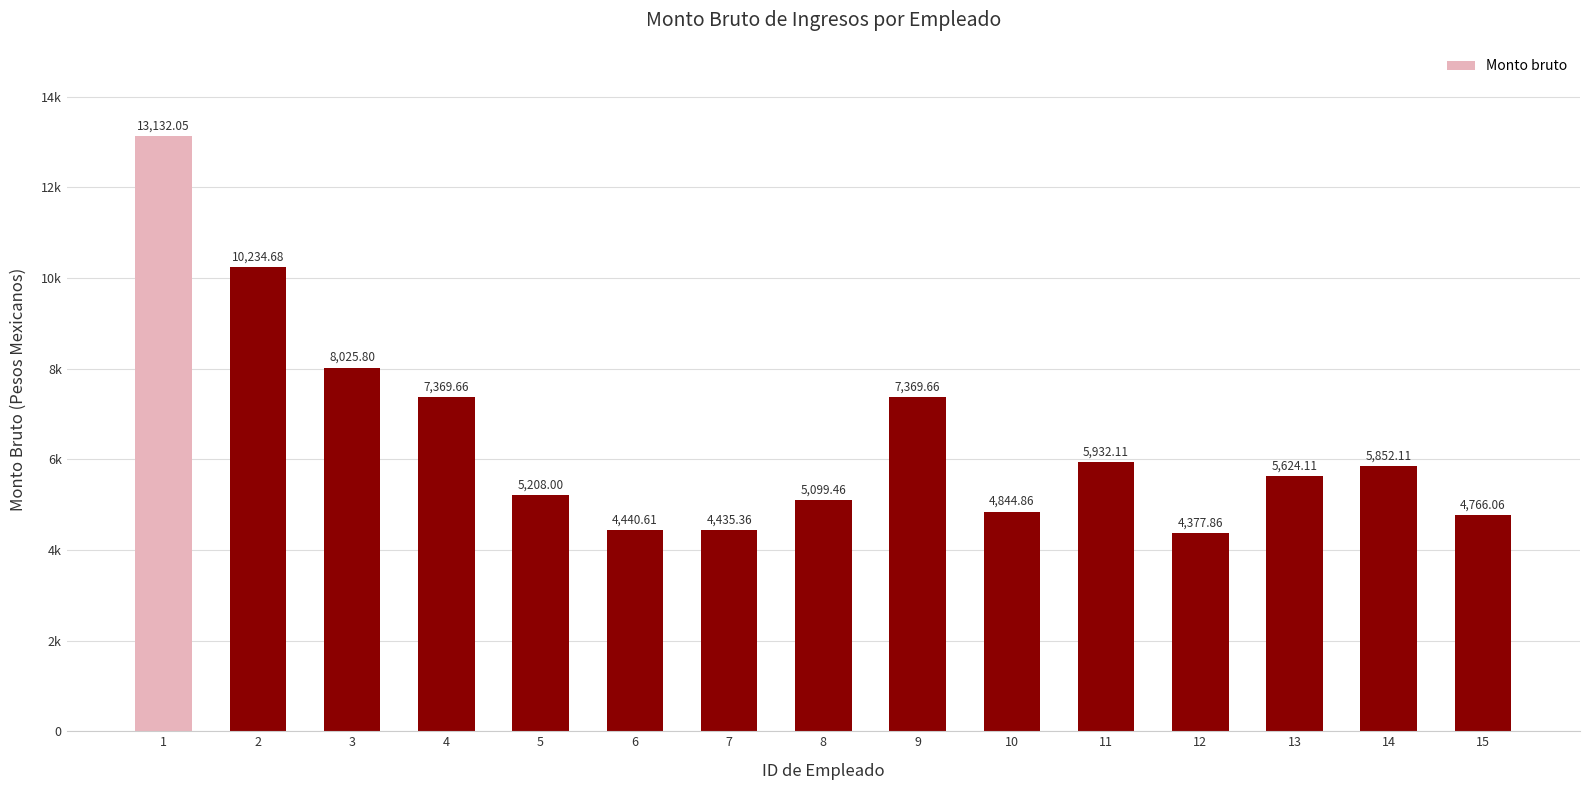

List the labels in order of value, largest first.

1, 2, 3, 4, 9, 11, 14, 13, 5, 8, 10, 15, 6, 7, 12